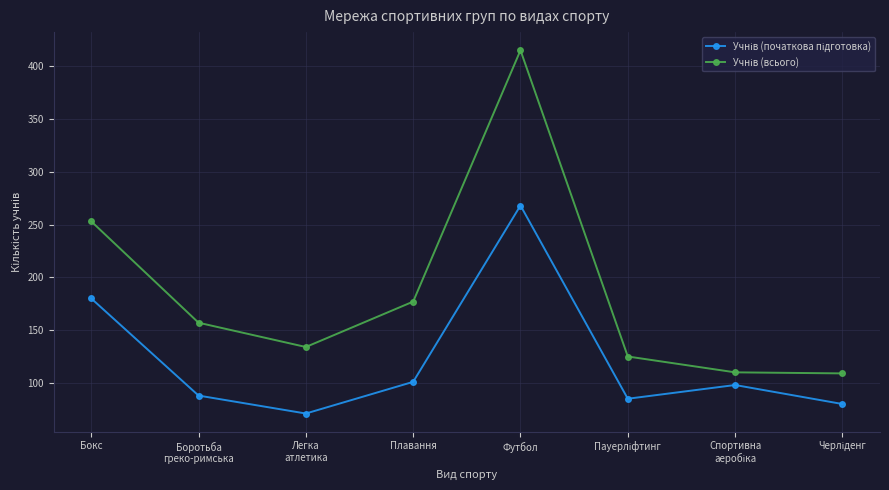

What is the smallest value displayed?

71